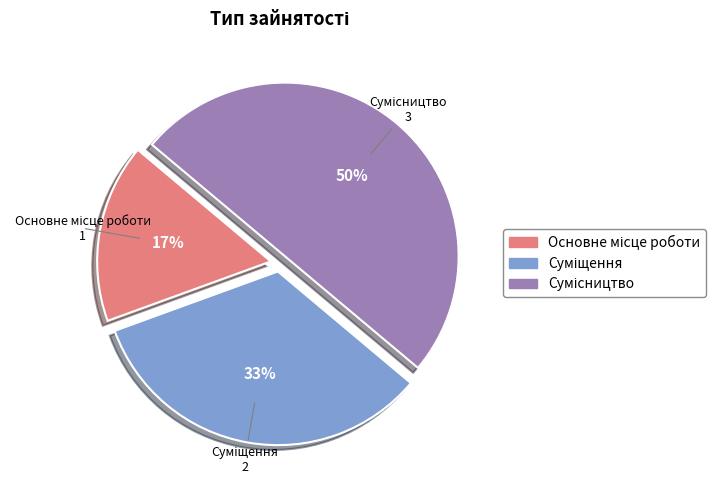

To the nearest percent, what is the average slice percentage?

33%